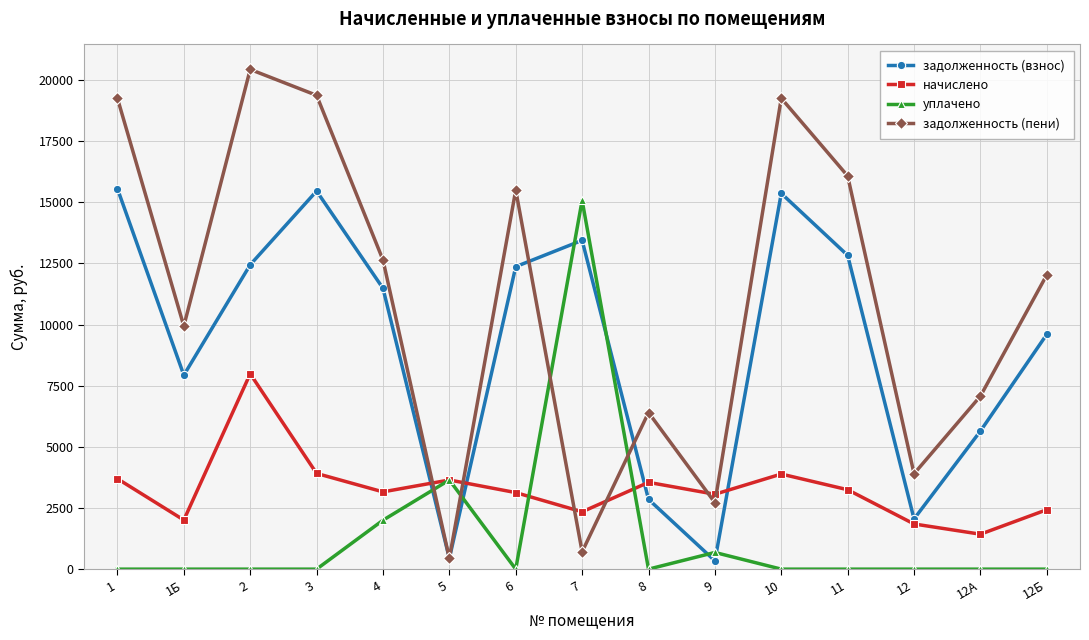

What is the difference between the highest and lowest values at 7?

14366.4